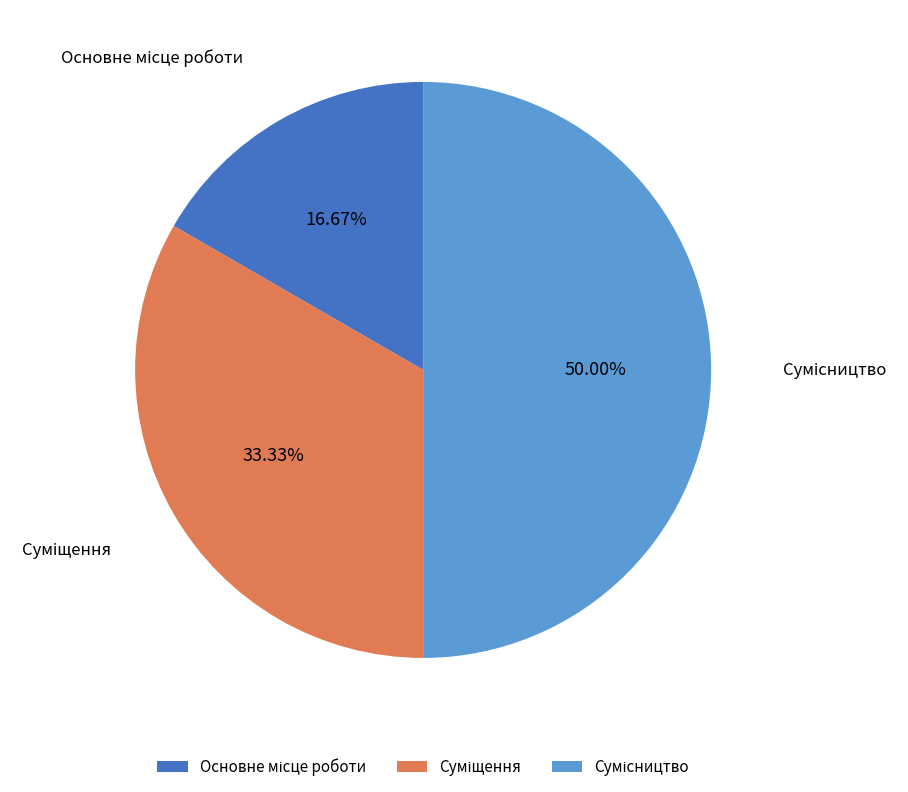

What is the largest slice in the pie chart?

Сумісництво